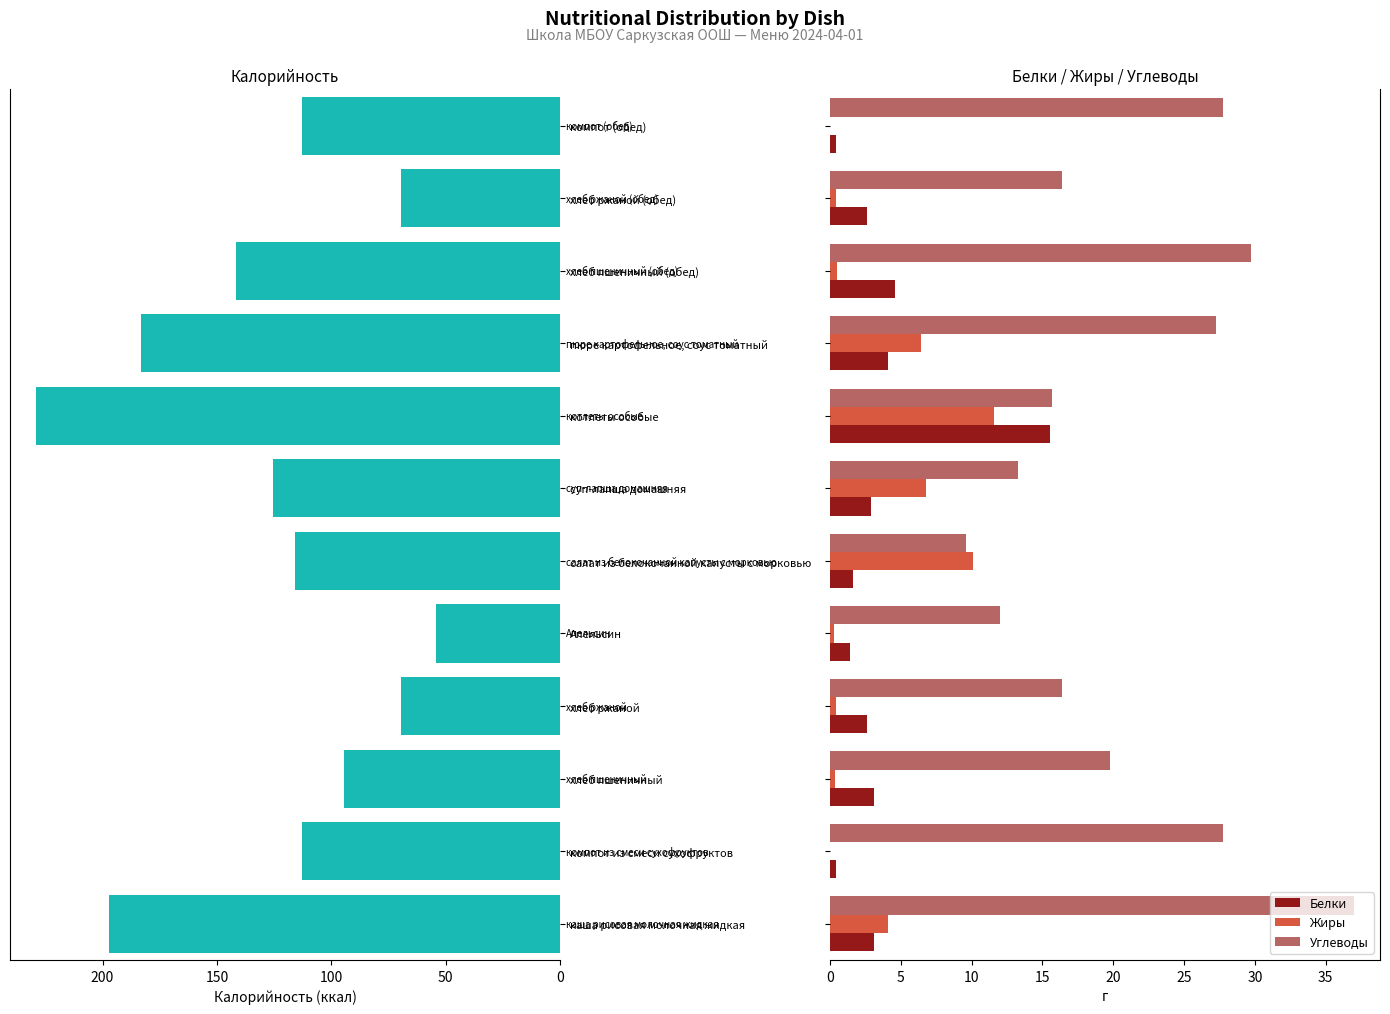

Which series has the widest spread of values?

Калорийность